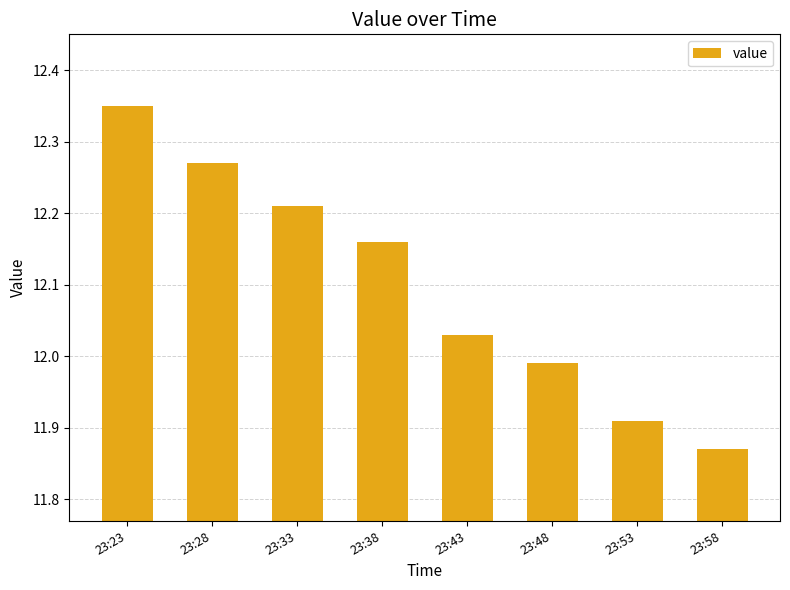

True or false: the data shows 4.6 at 23:33.

False